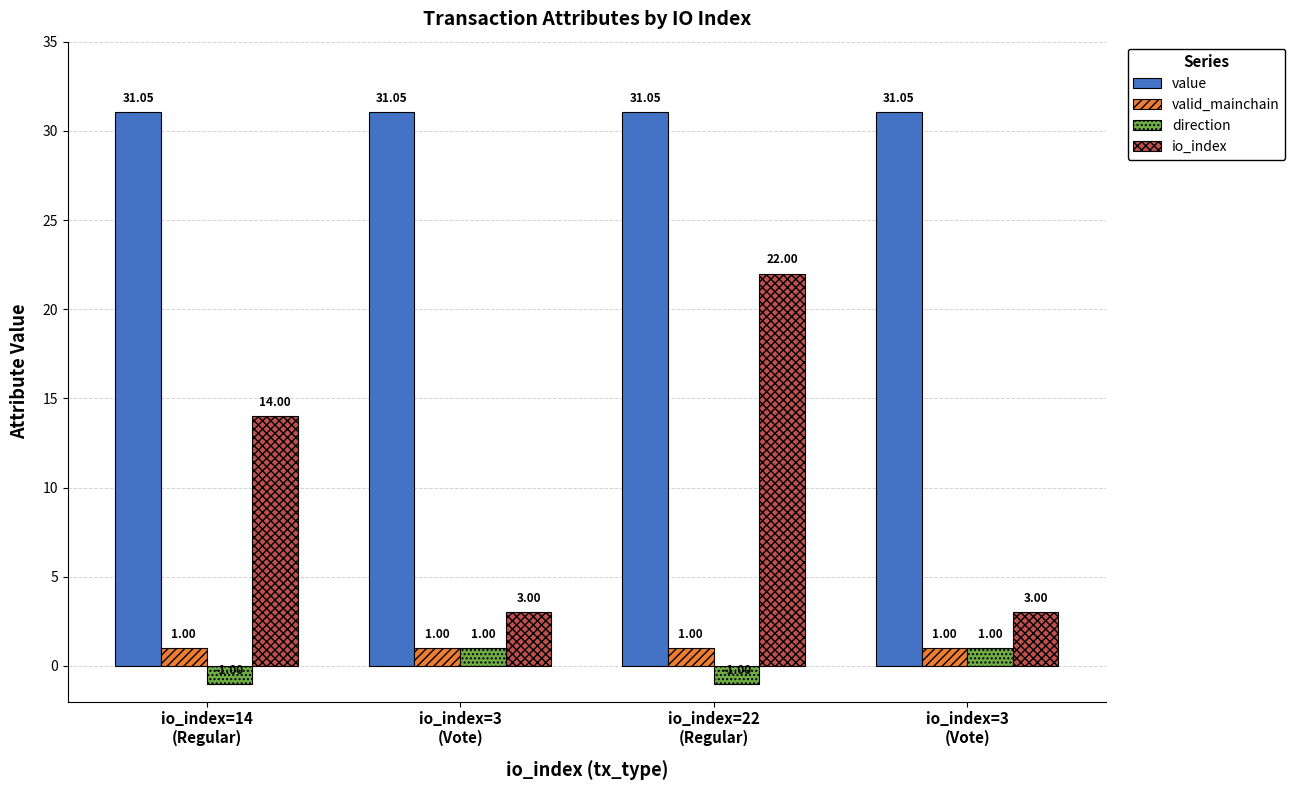

Is it true that io_index equals 1.7 at io_index=3
(Vote)?

False